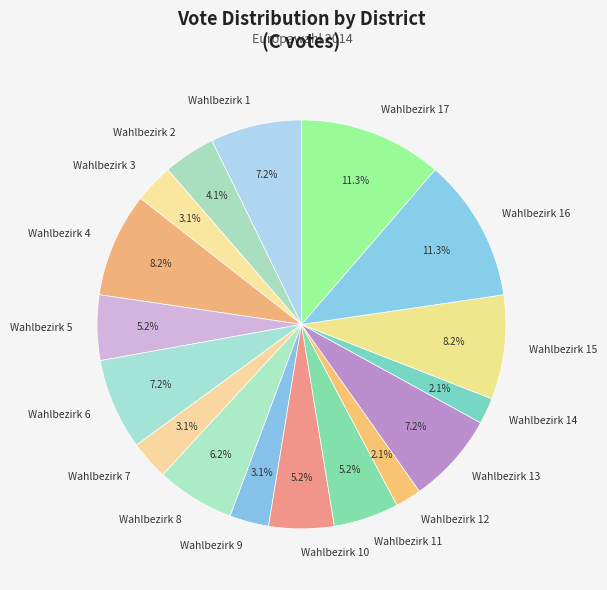

To the nearest percent, what is the average slice percentage?

6%